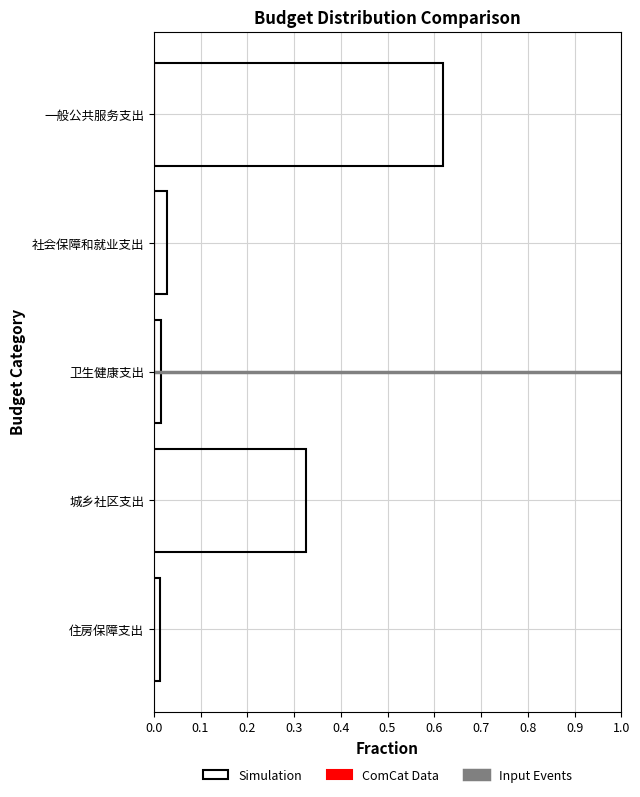

Which label corresponds to the largest value in the chart?

一般公共服务支出